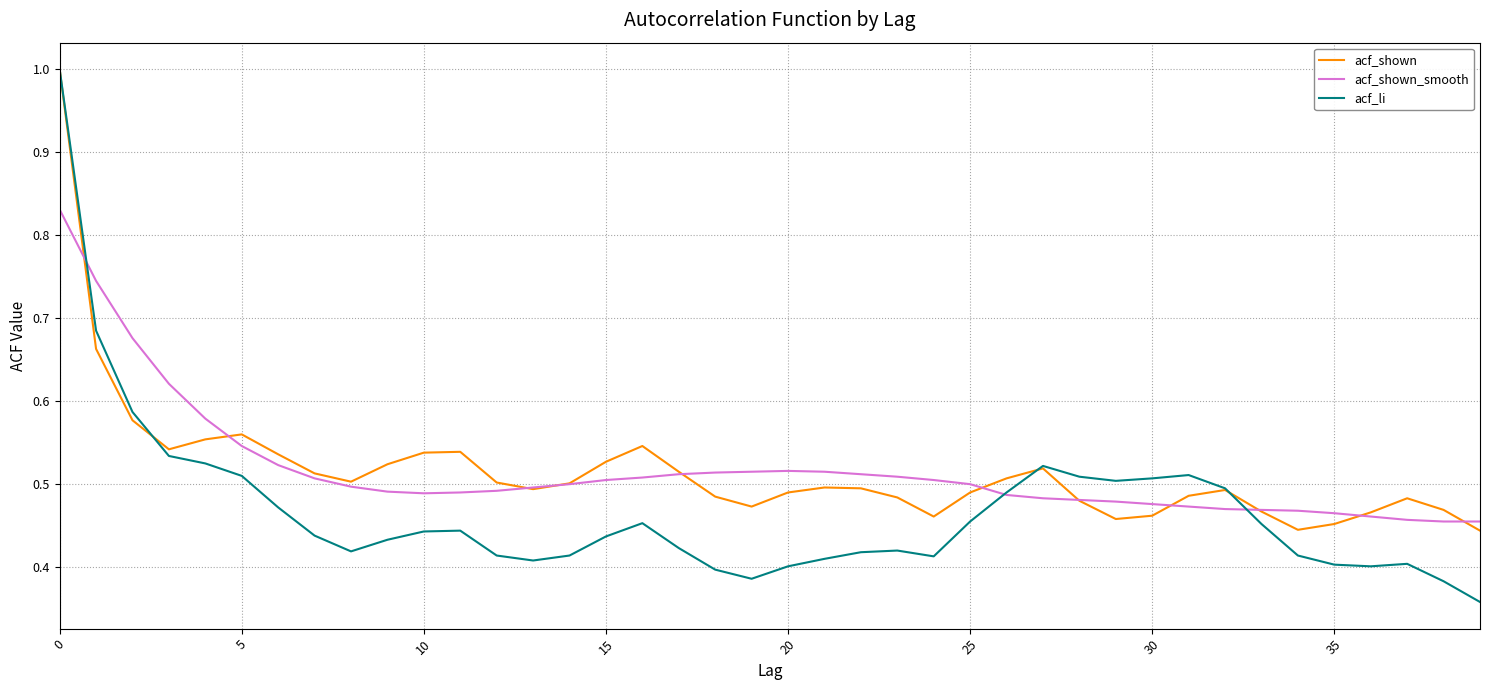

What is the maximum value for acf_li?

1.0